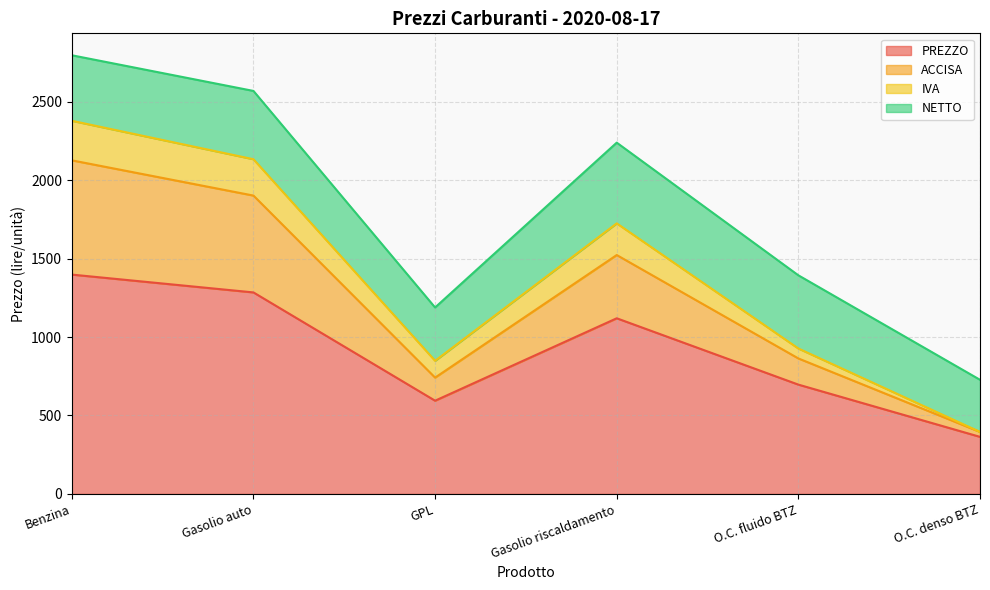

What is the sum of the PREZZO values at O.C. denso BTZ and O.C. fluido BTZ?

1060.6